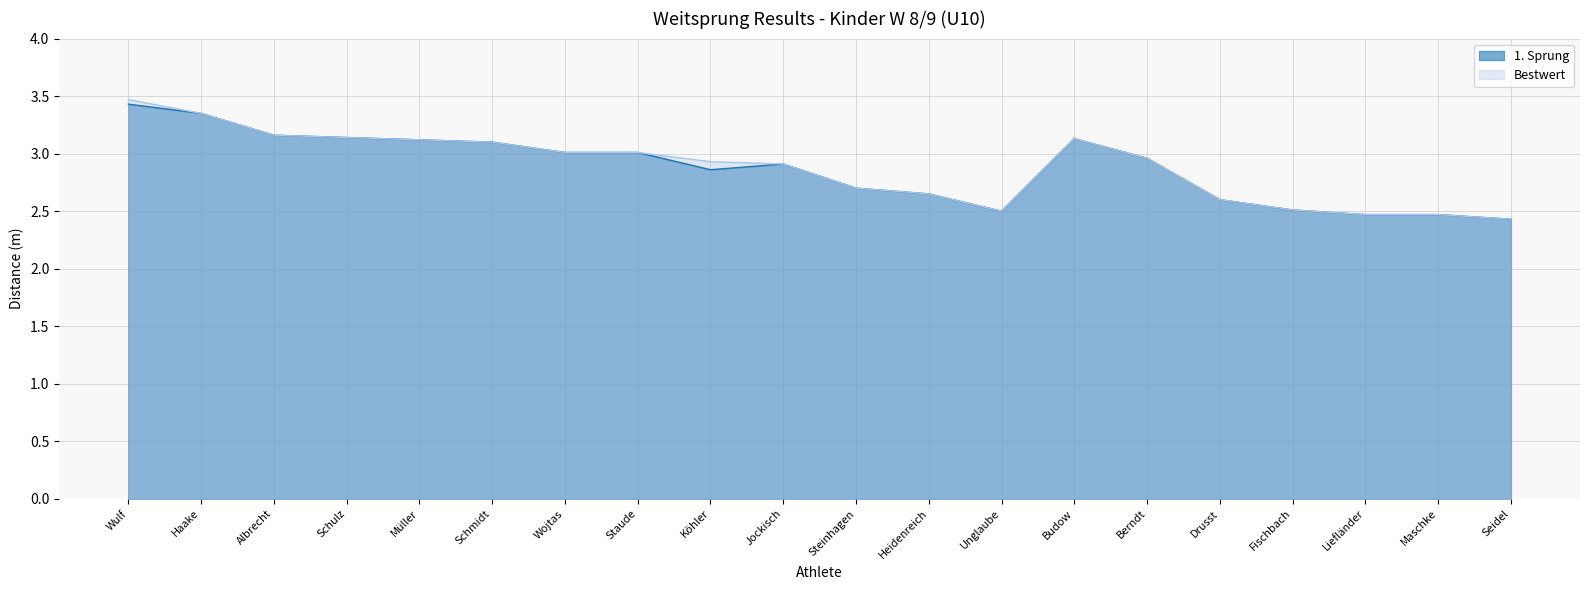

Is it true that Bestwert equals 1.0 at Jockisch?

False